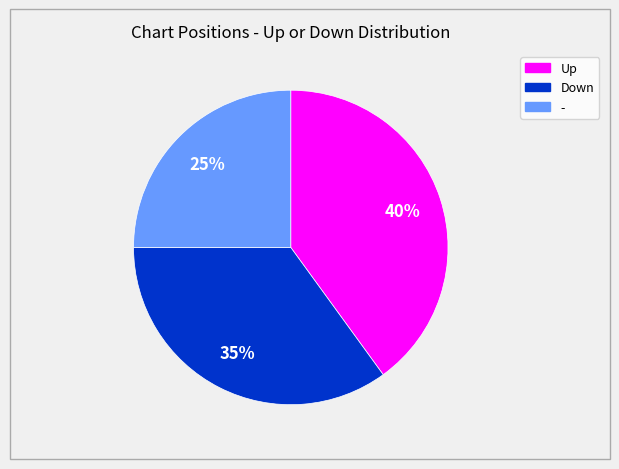

To the nearest percent, what percentage of the pie is -?

25%